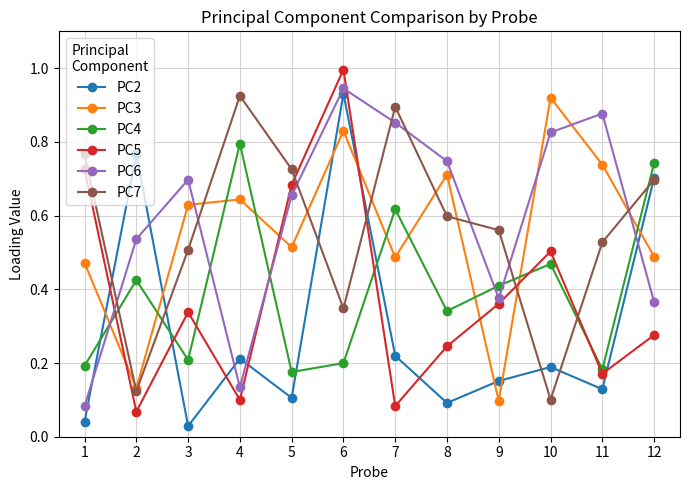

In PC7, how many points are lower than both neighbors (excluding endpoints)?

3